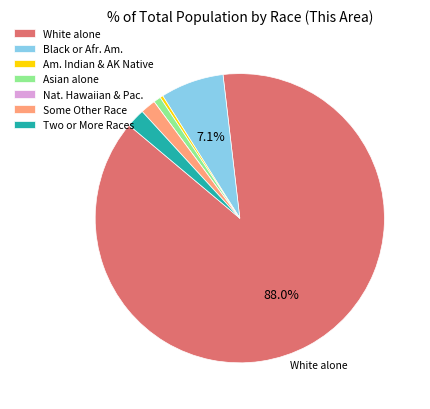

Which has a higher value, Some Other Race or Black or Afr. Am.?

Black or Afr. Am.